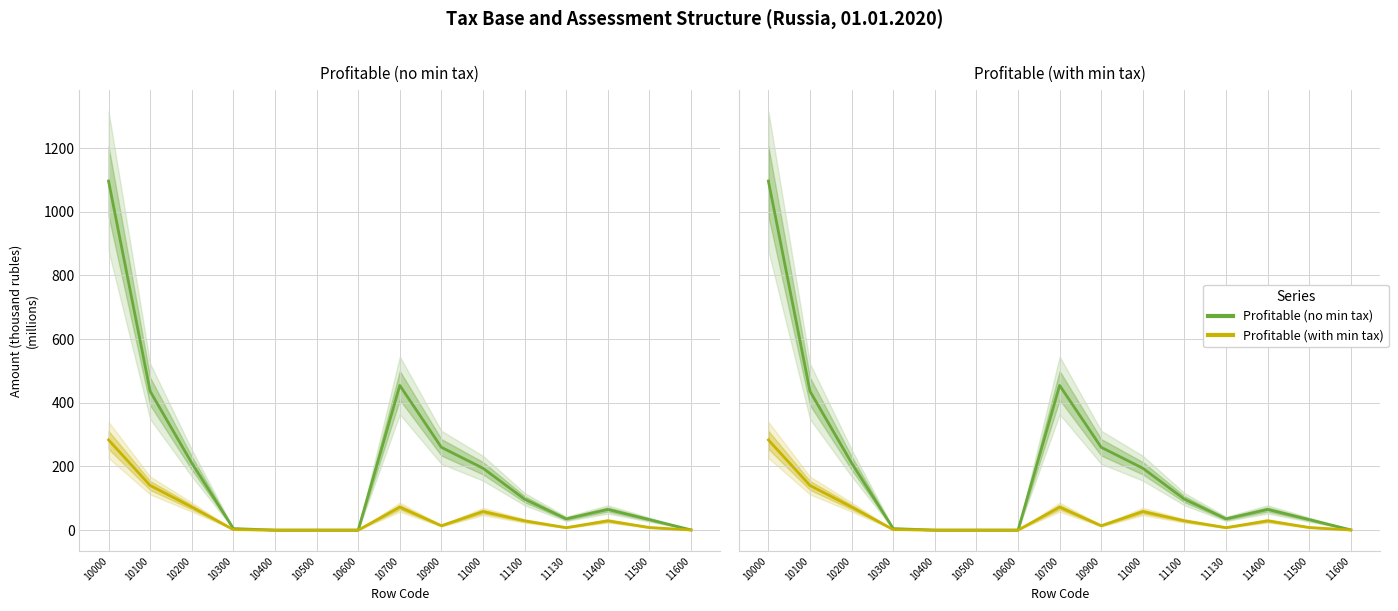

Reading left to right, extract all data points from this chart.

Profitable (no min tax): 10000=1096.6	10100=436.0	10200=211.0	10300=4.8	10400=0.0	10500=0.0	10600=0.0	10700=454.4	10900=260.0	11000=194.4	11100=97.2	11130=35.4	11400=65.0	11500=33.0	11600=0.8
Profitable (with min tax): 10000=283.3	10100=140.3	10200=72.5	10300=1.7	10400=0.0	10500=0.0	10600=0.0	10700=72.2	10900=13.8	11000=58.4	11100=29.2	11130=7.7	11400=29.3	11500=8.2	11600=0.3